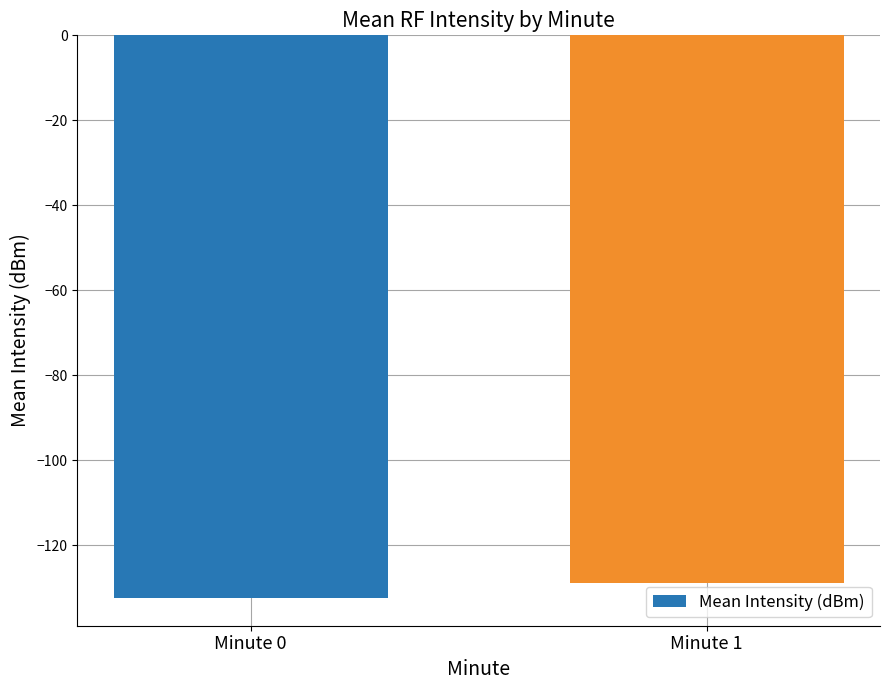

Which label corresponds to the smallest value in the chart?

Minute 0